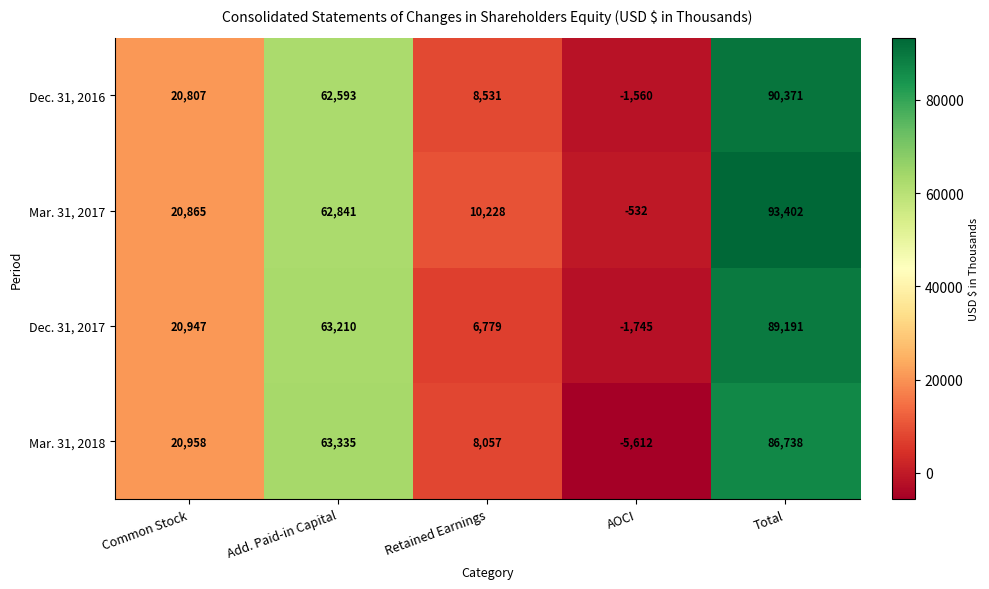

What is the difference between the highest and lowest values at AOCI?

5080